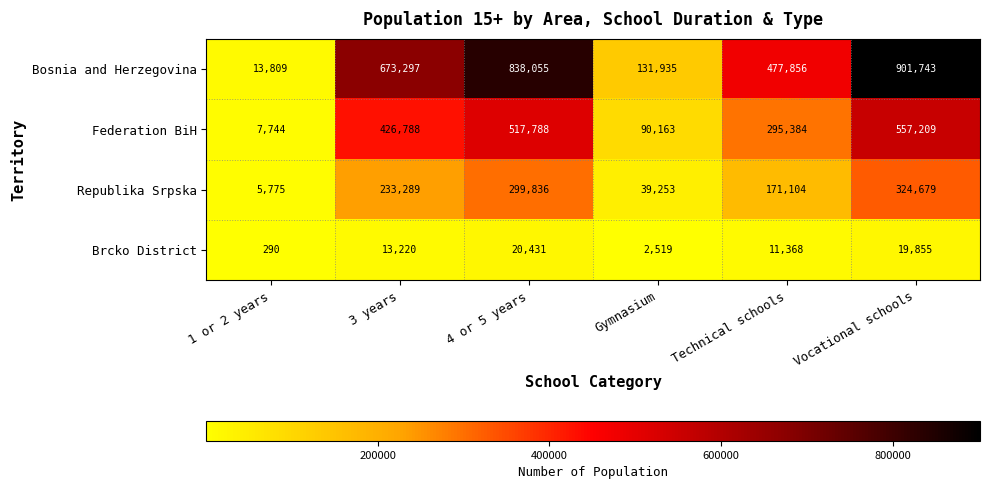

Reading left to right, extract all data points from this chart.

Bosnia and Herzegovina: 13809	673297	838055	131935	477856	901743
Federation BiH: 7744	426788	517788	90163	295384	557209
Republika Srpska: 5775	233289	299836	39253	171104	324679
Brcko District: 290	13220	20431	2519	11368	19855